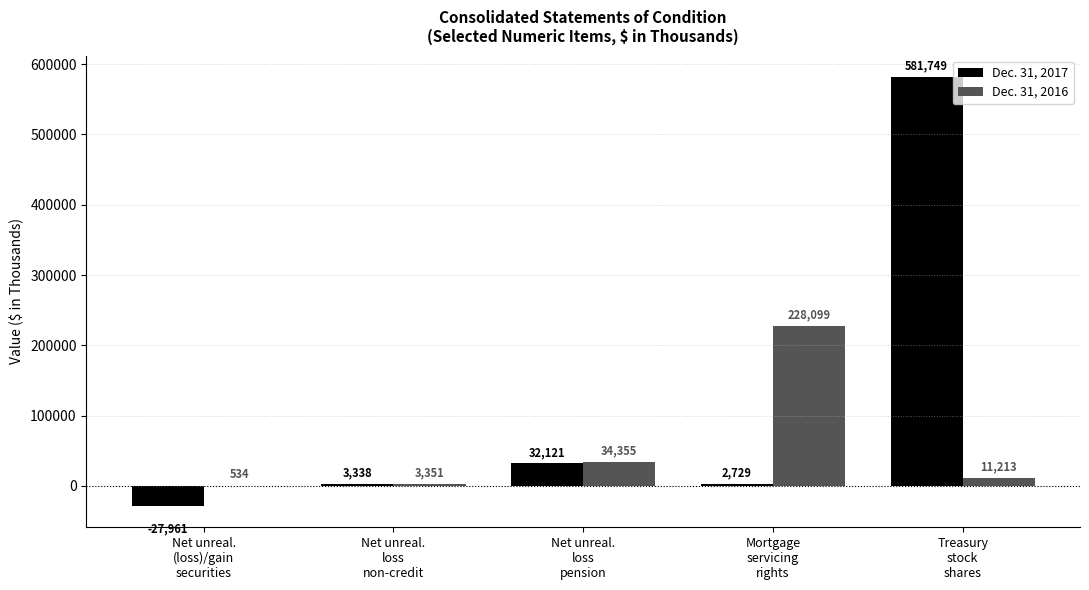

What is the maximum value shown in the chart?

581749